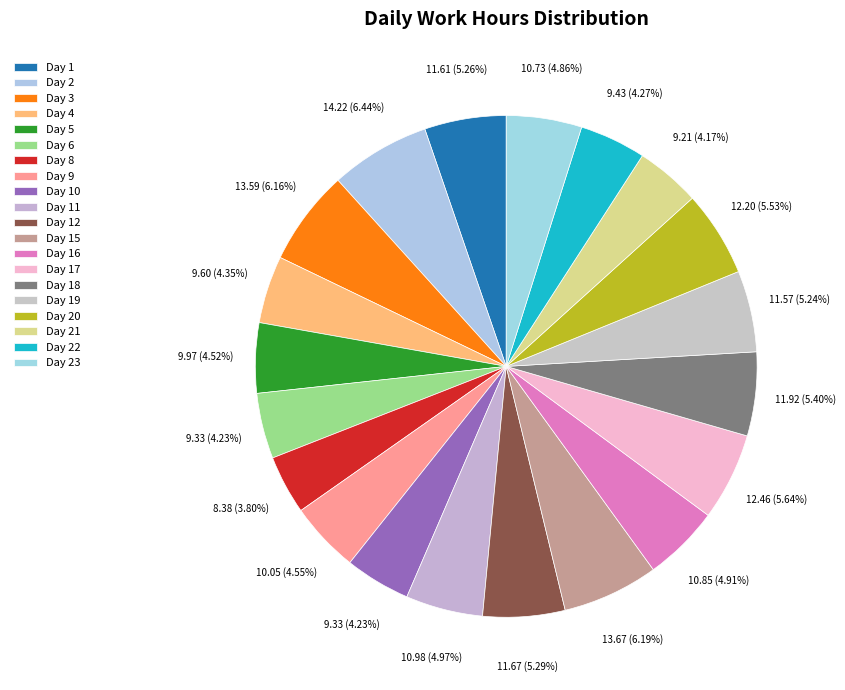

What portion of the pie excludes Day 3?

93.8%